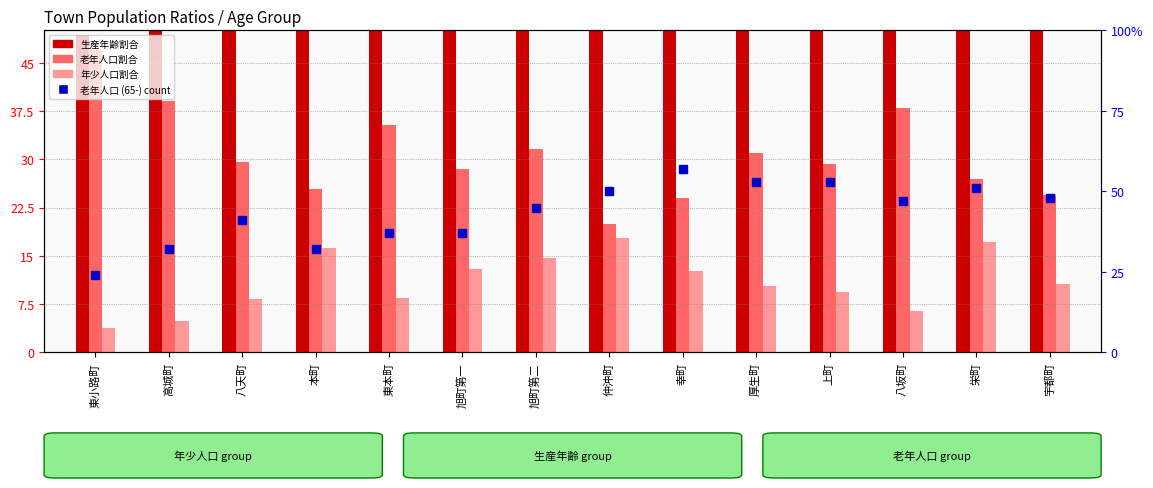

True or false: 生産年齢割合 has a value of 0.6 at 東本町.

True